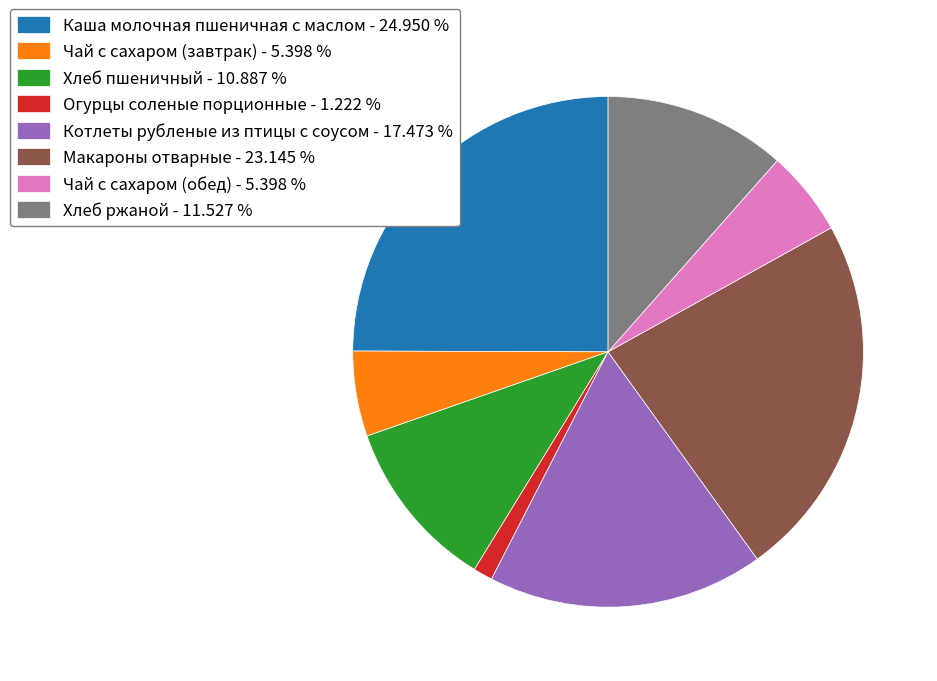

What is the ratio of the value at Макароны отварные to the value at Чай с сахаром (обед)?

4.3